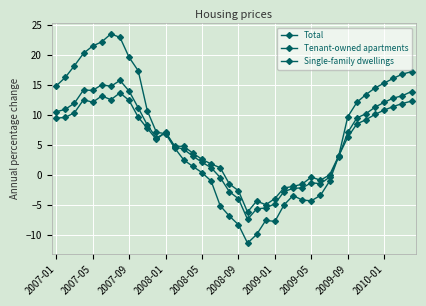

What is the difference between the maximum and minimum values in the Tenant-owned apartments series?

34.9